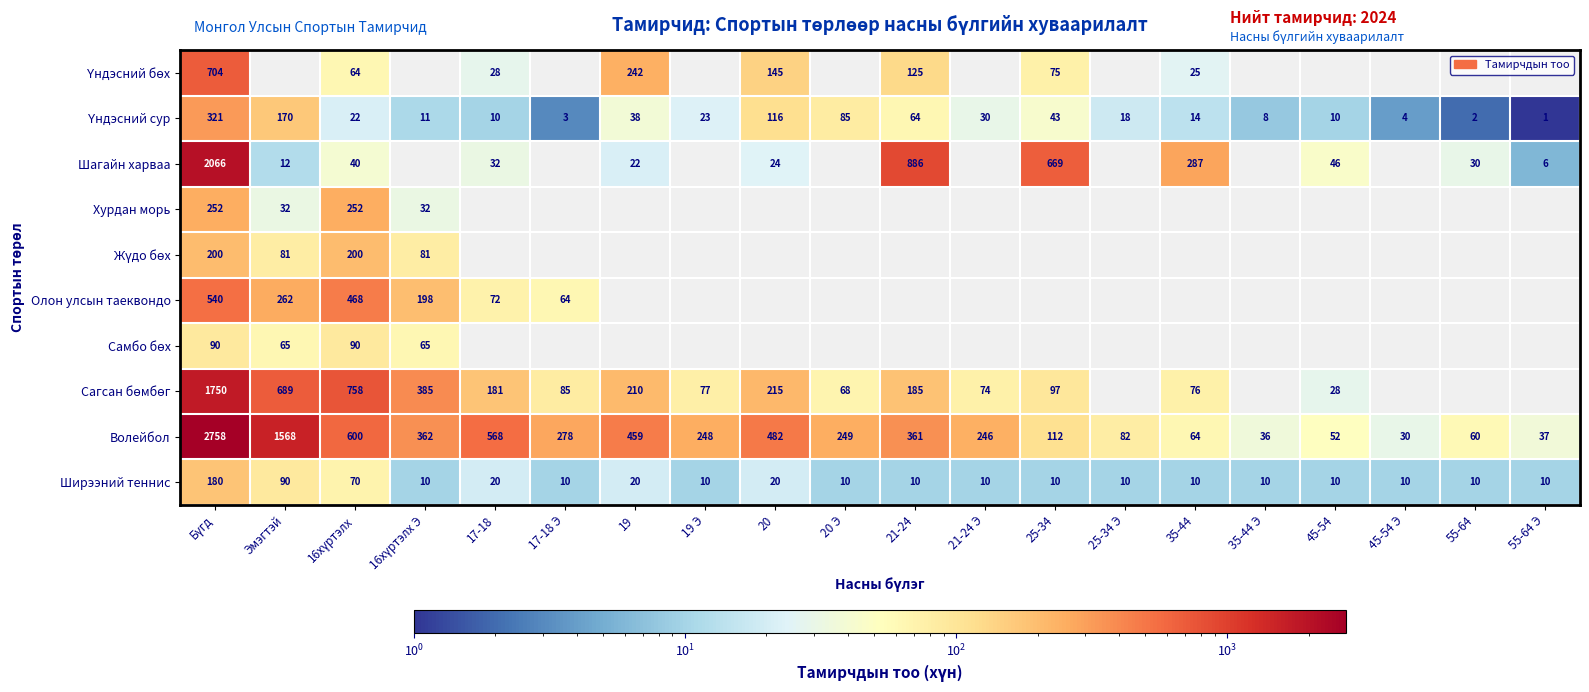

Is the value of Ширээний теннис at 21-24 Э greater than the value of Олон улсын таеквондо at 17-18 Э?

No